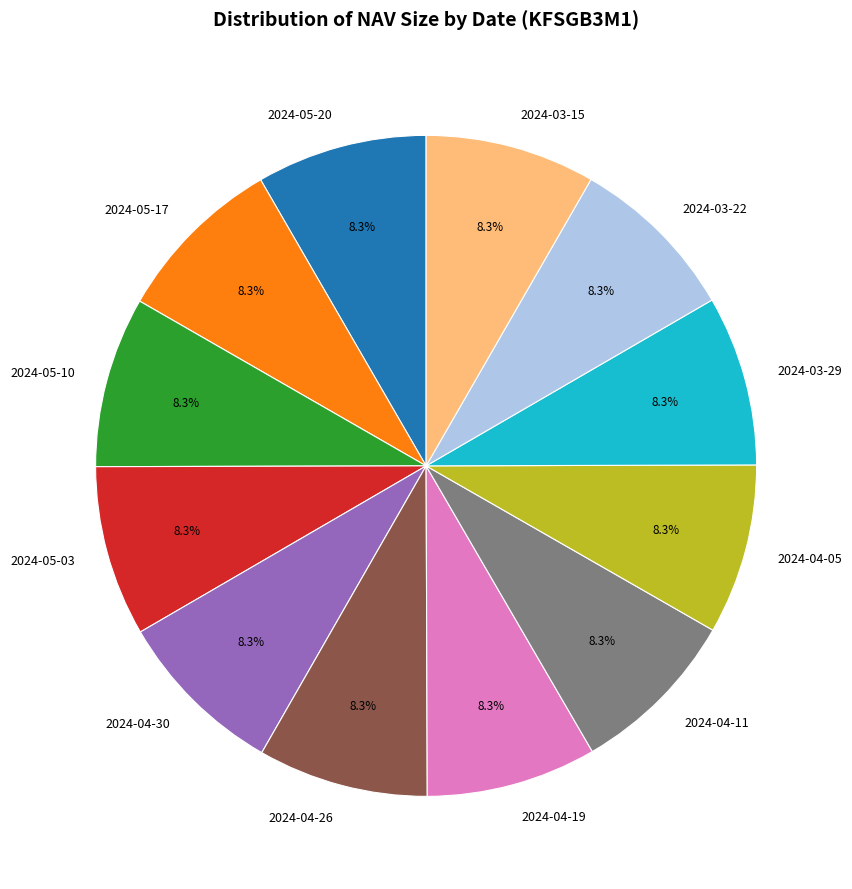

Does 2024-04-19 account for over 50% of the chart?

No